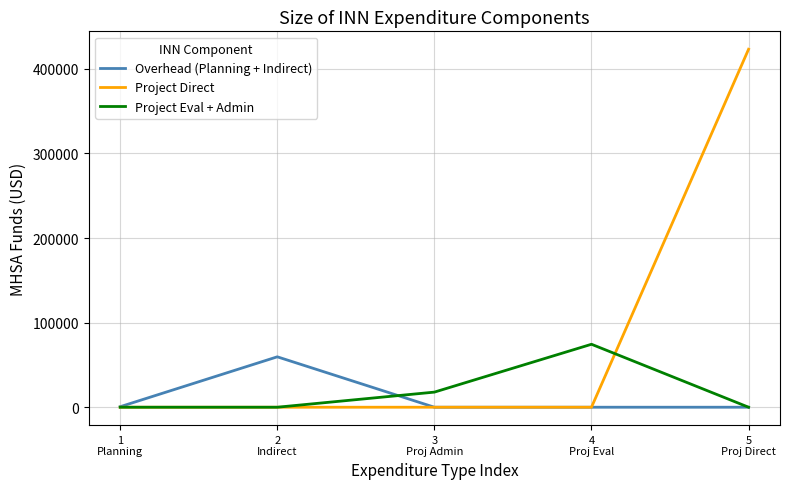

True or false: Project Direct and Project Eval + Admin cross at least once.

True